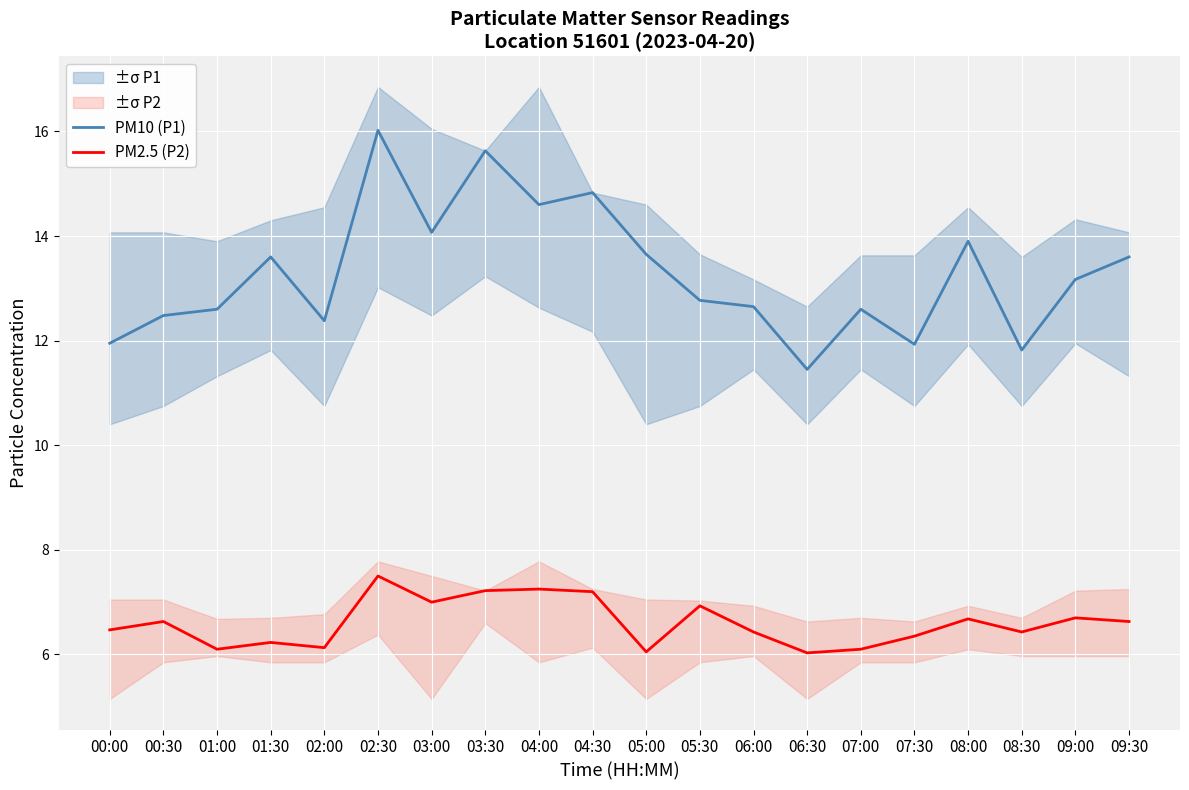

Does the chart display data point markers on the line(s)?

No